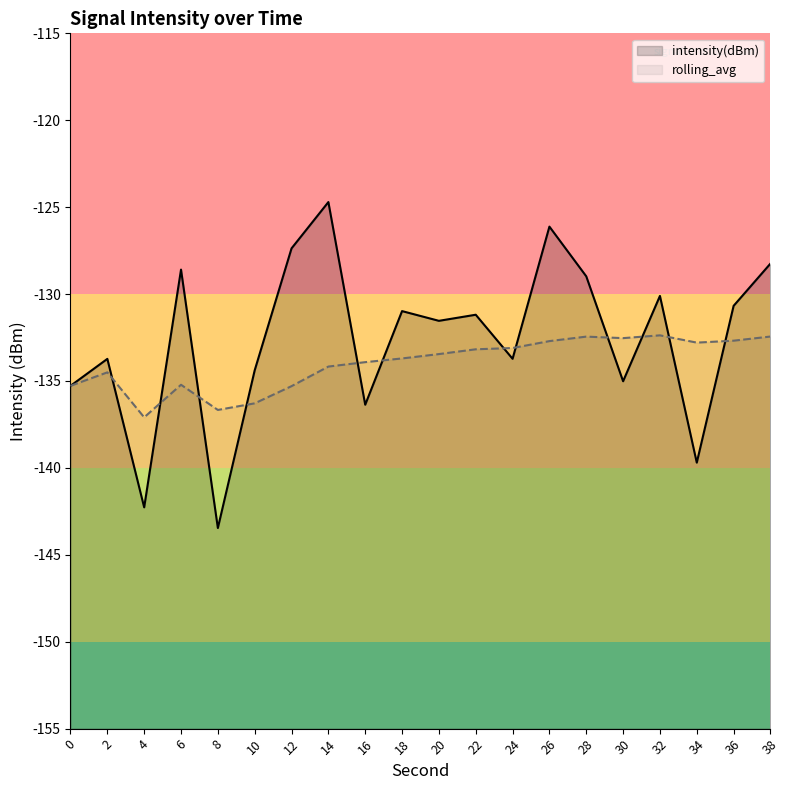

Reading right to left, extract all data points from this chart.

intensity(dBm): 38=-128.2	36=-130.7	34=-139.7	32=-130.1	30=-135.0	28=-129.0	26=-126.1	24=-133.7	22=-131.2	20=-131.5	18=-131.0	16=-136.4	14=-124.7	12=-127.4	10=-134.4	8=-143.5	6=-128.6	4=-142.3	2=-133.7	0=-135.3
rolling_avg: 38=-132.4	36=-132.7	34=-132.8	32=-132.4	30=-132.5	28=-132.4	26=-132.7	24=-133.1	22=-133.2	20=-133.5	18=-133.7	16=-133.9	14=-134.2	12=-135.3	10=-136.3	8=-136.7	6=-135.2	4=-137.1	2=-134.5	0=-135.3